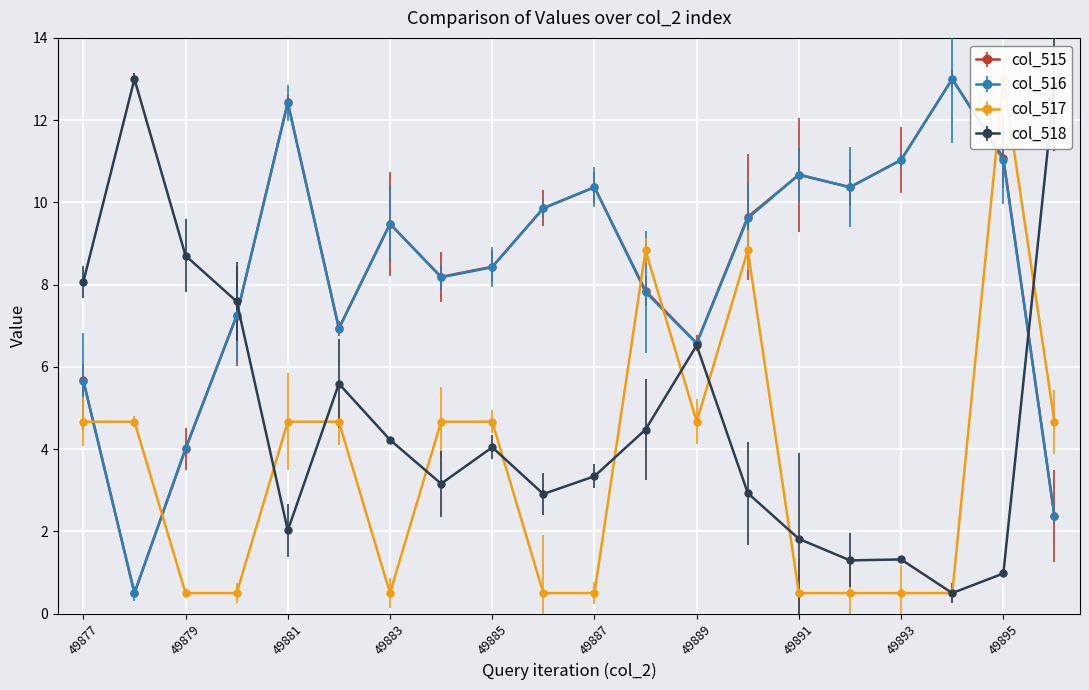

What is the sum of all col_516 values?

165.6